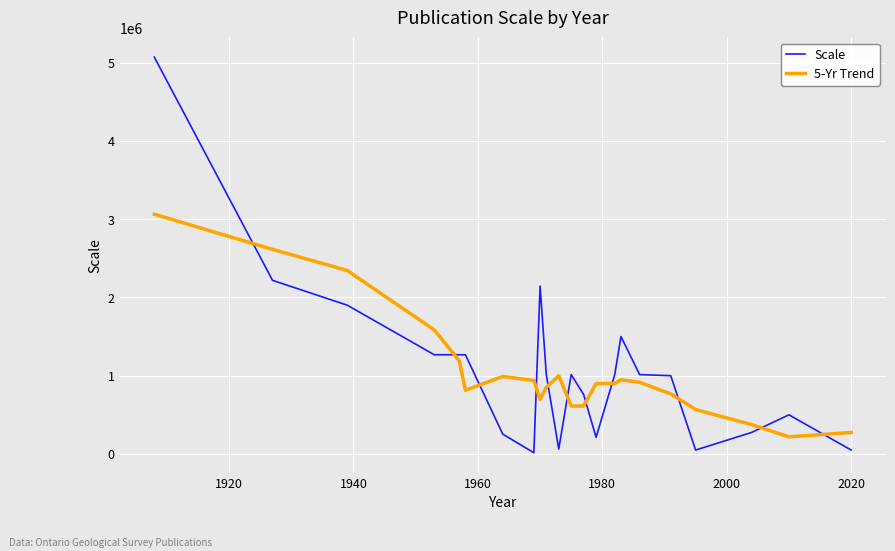

What is the sum of all 5-Yr Trend values?

23177223.3